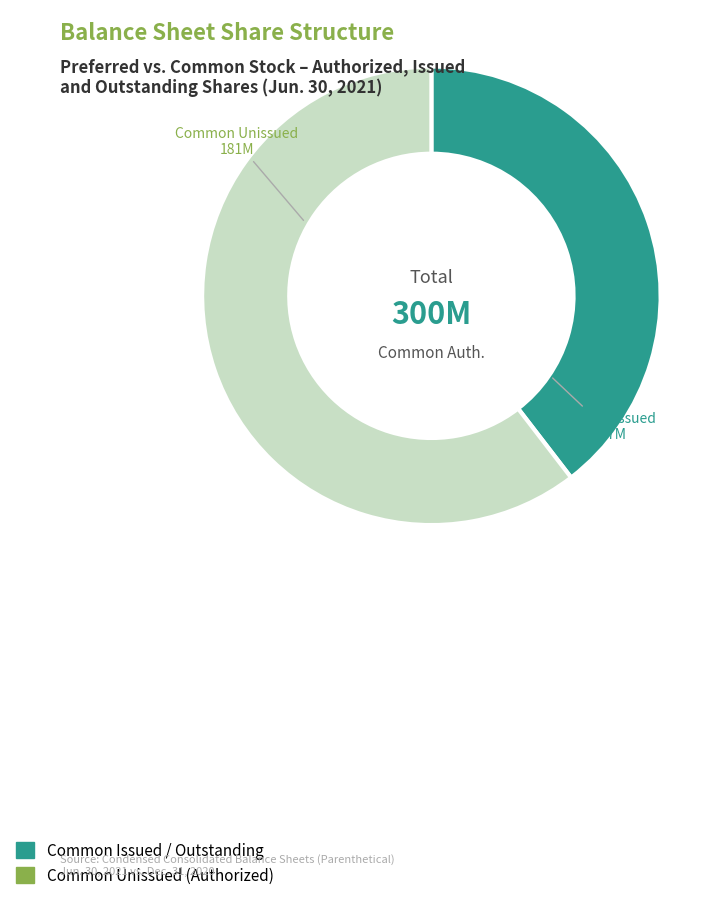

Which slice represents more than half of the pie?

Common Unissued